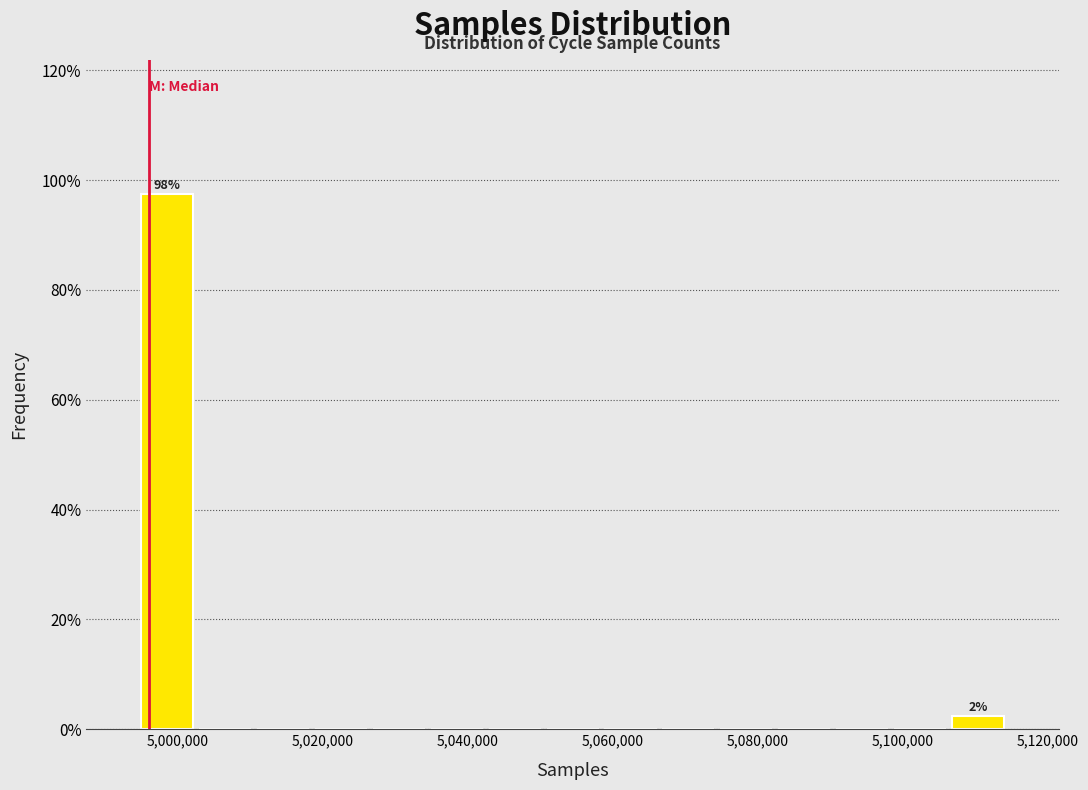

Read against the x-axis, roughly where is the centre of the tallest bar?

4998000